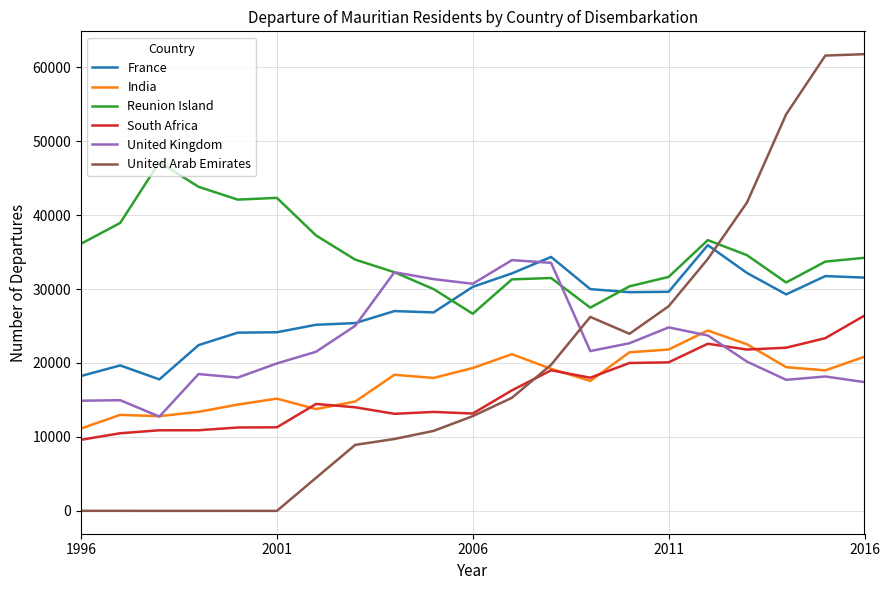

In India, how many points are lower than both neighbors (excluding endpoints)?

5